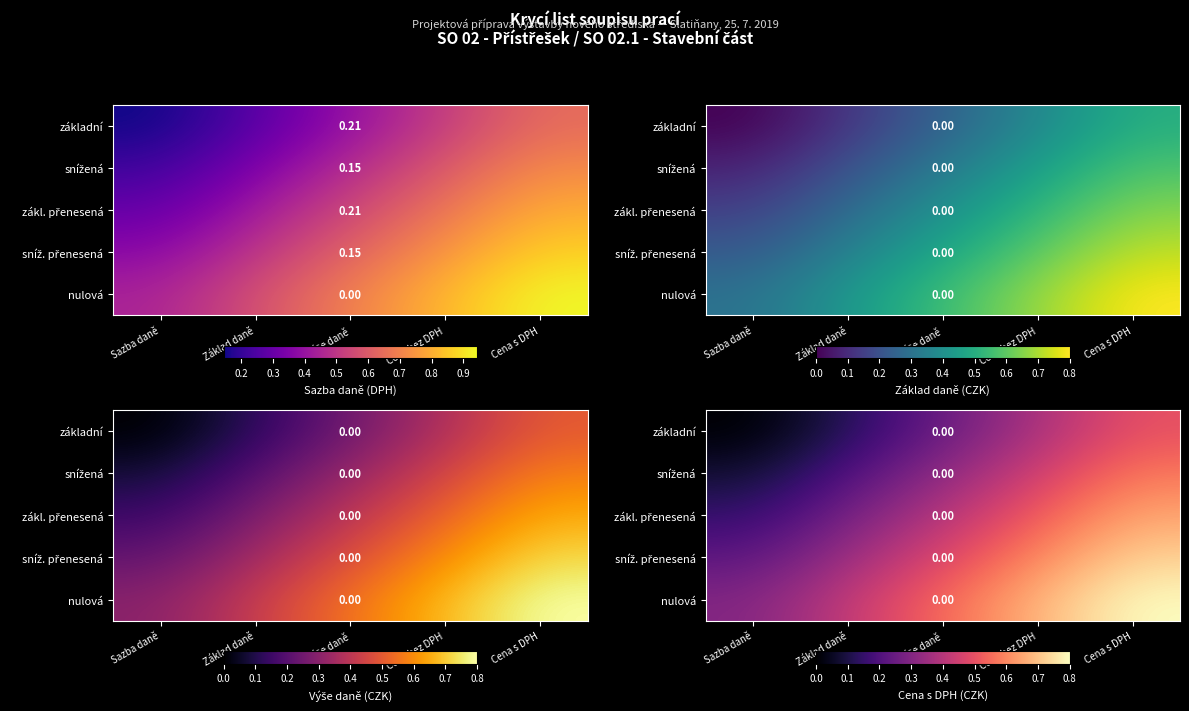

What is the sum of the základní values at Sazba daně and Cena bez DPH?

0.4